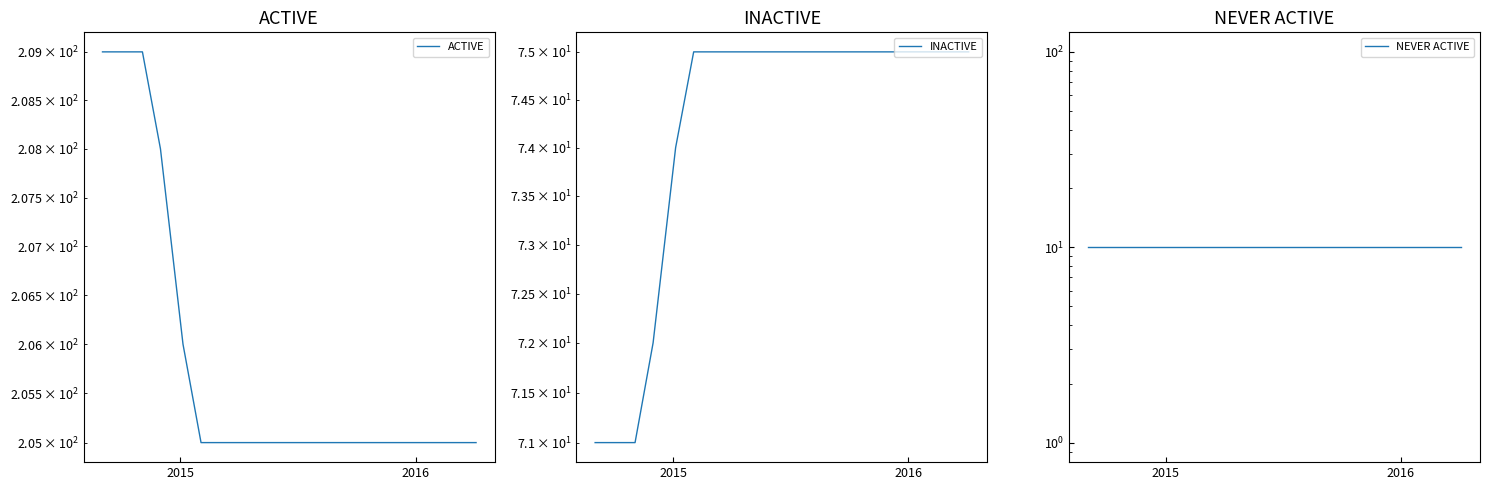

Is the value of INACTIVE at 15 greater than the value of ACTIVE at 8?

No